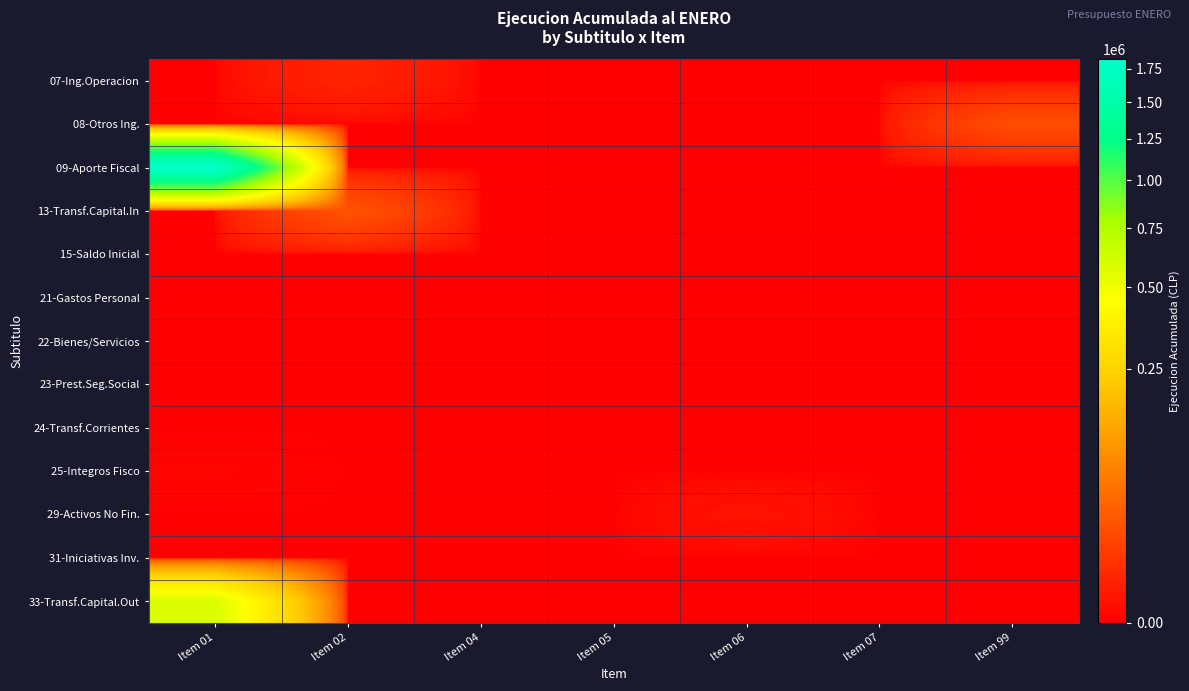

Rank the series by their maximum value, from highest to lowest.

09-Aporte Fiscal, 33-Transf.Capital.Out, 13-Transf.Capital.In, 08-Otros Ing., 07-Ing.Operacion, 29-Activos No Fin., 25-Integros Fisco, 15-Saldo Inicial, 21-Gastos Personal, 22-Bienes/Servicios, 23-Prest.Seg.Social, 24-Transf.Corrientes, 31-Iniciativas Inv.